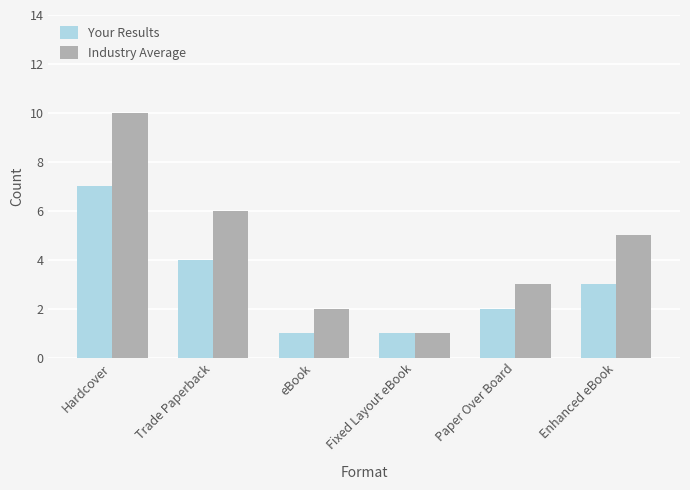

At which label does Industry Average first exceed 5?

Hardcover